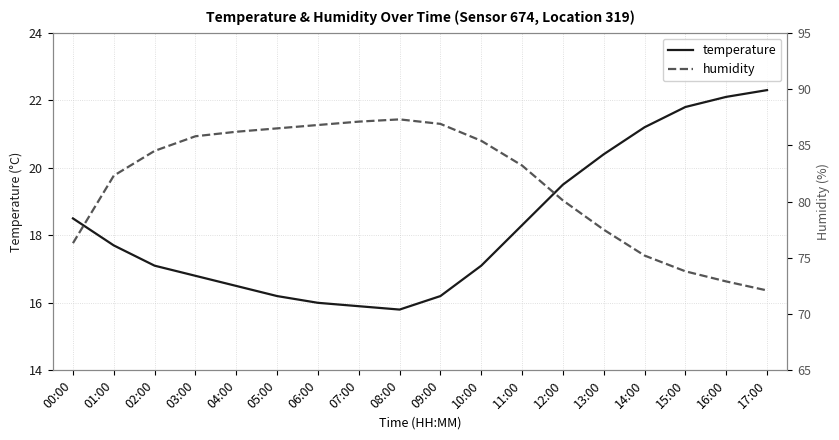

Between 00:00 and 04:00, which series saw the biggest shift?

humidity